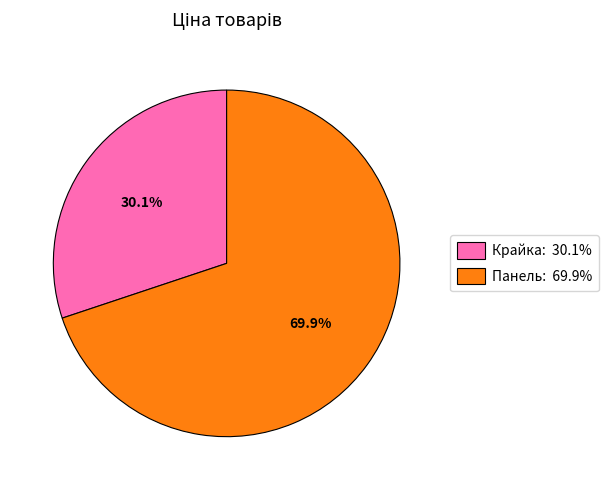

Which slice is the smallest?

Крайка: 30.1%